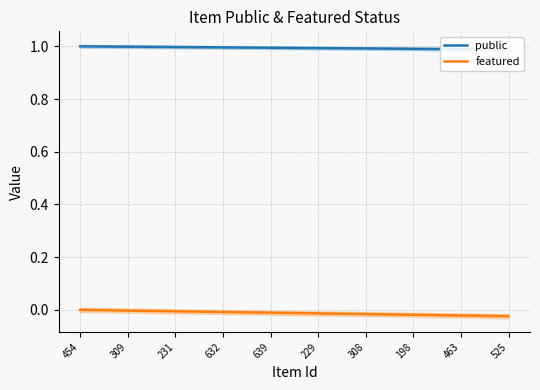

Reading right to left, list all the values displayed in this chart.

public: 1.0	1.0	1.0	1.0	1.0	1.0	1.0	1.0	1.0	1.0
featured: -0.0	-0.0	-0.0	-0.0	-0.0	-0.0	-0.0	-0.0	-0.0	0.0